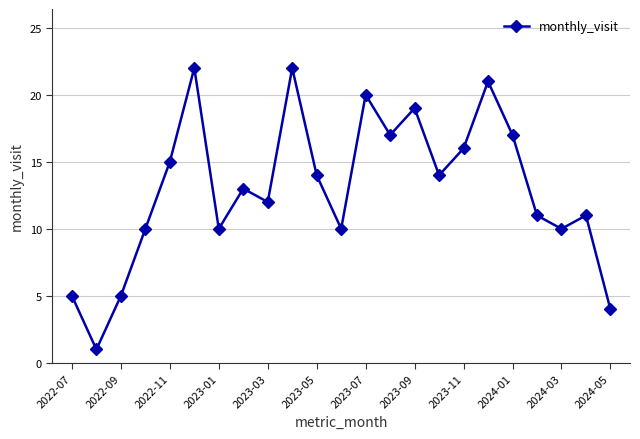

What is the difference between the maximum and second lowest values?

18